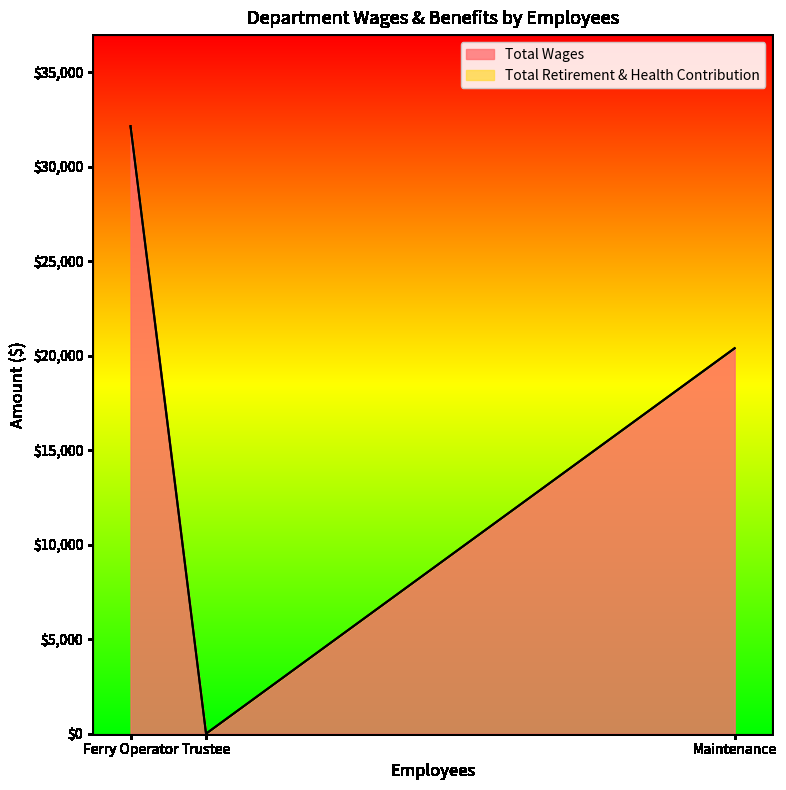

True or false: Total Wages has a value of 32142 at Ferry Operator.

True